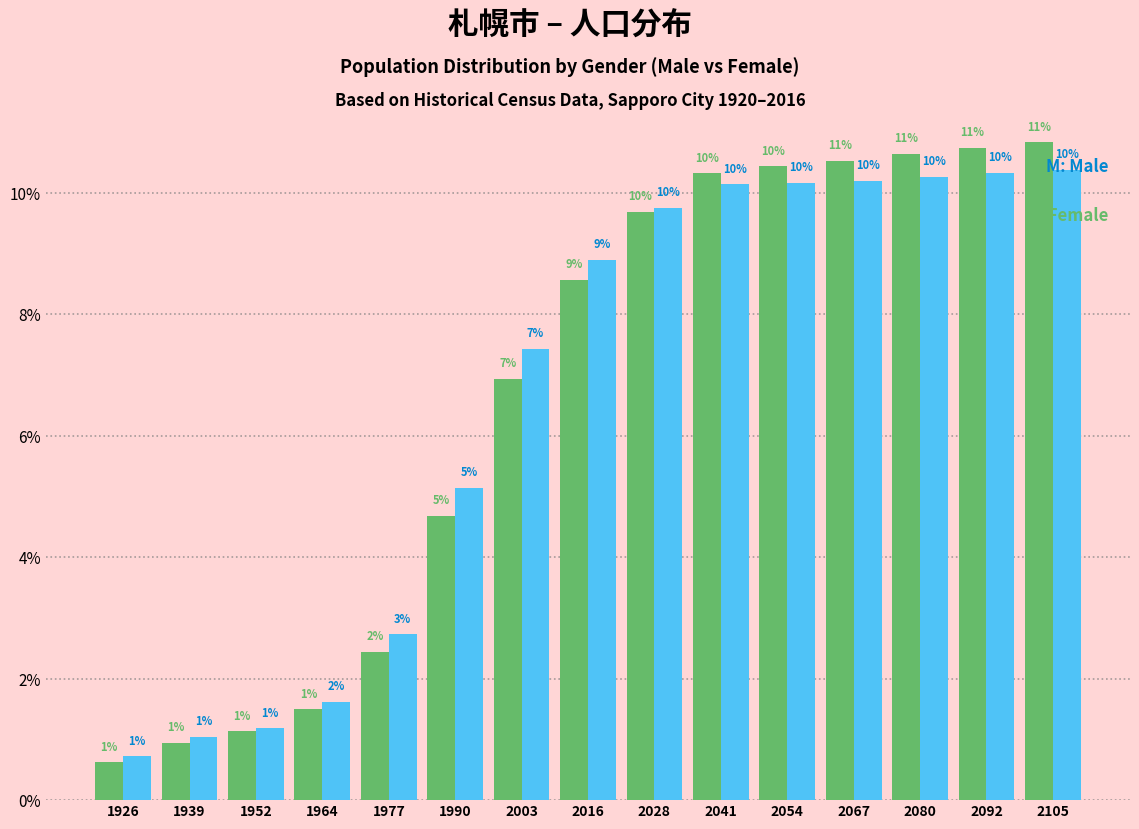

How many bars are there in total?

30